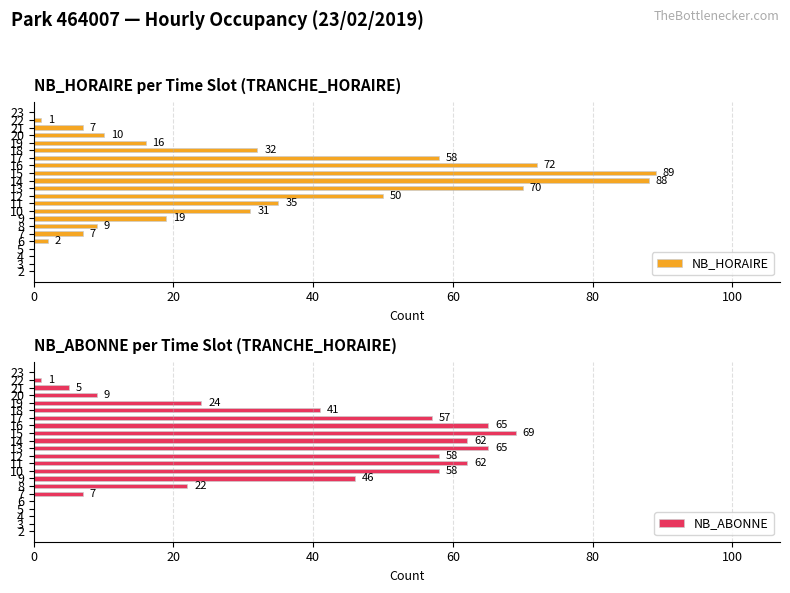

What are all the series names shown in the legend?

NB_HORAIRE, NB_ABONNE